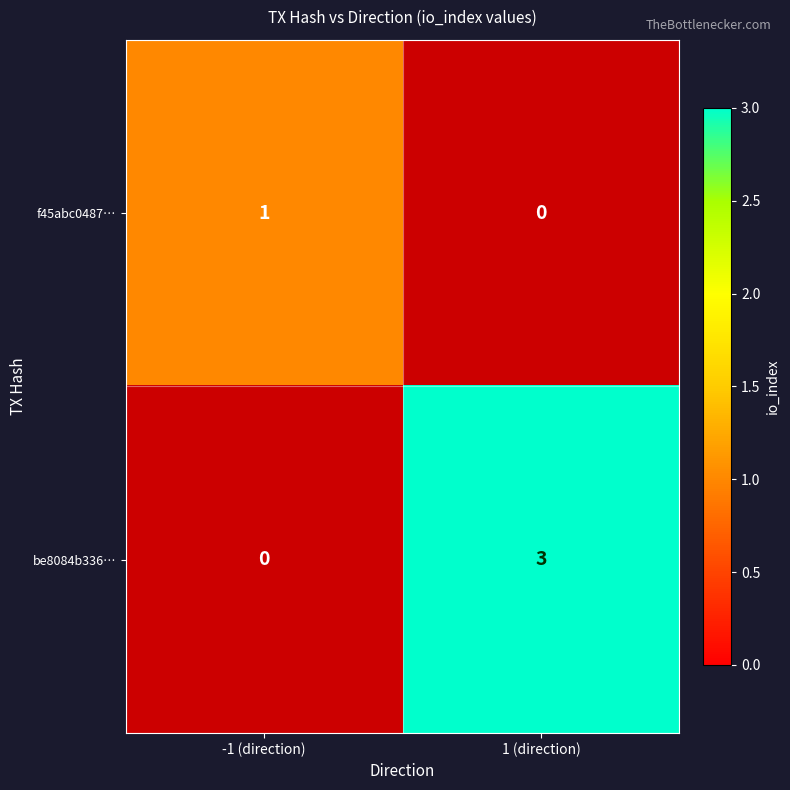

The value of be8084b336… at 1 (direction) is 1. True or false?

False